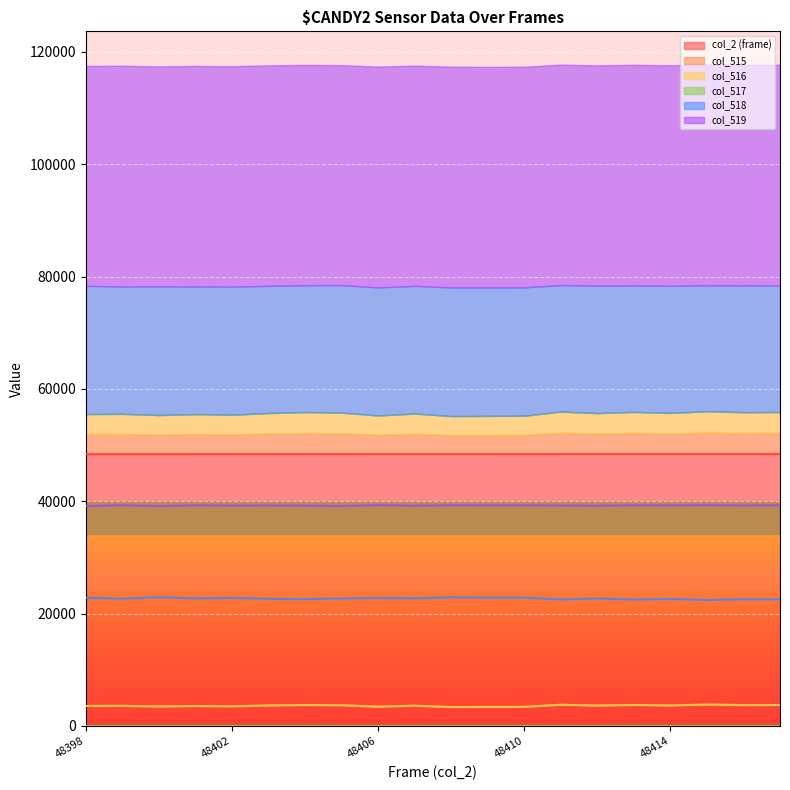

At which label does col_517 reach its peak?

48400